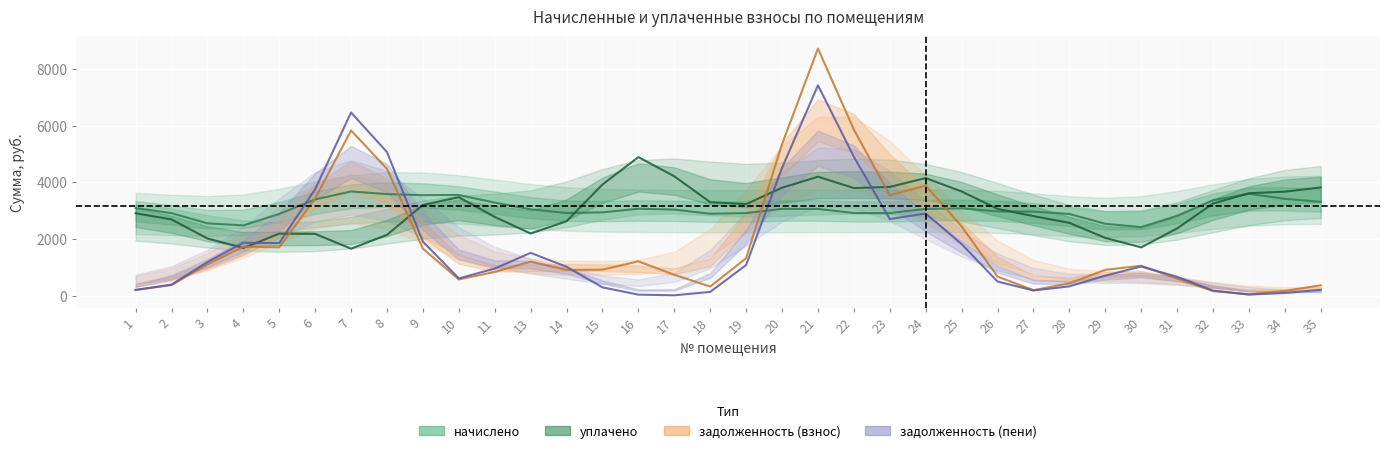

The уплачено series shows 4526.5 at 9. True or false?

False